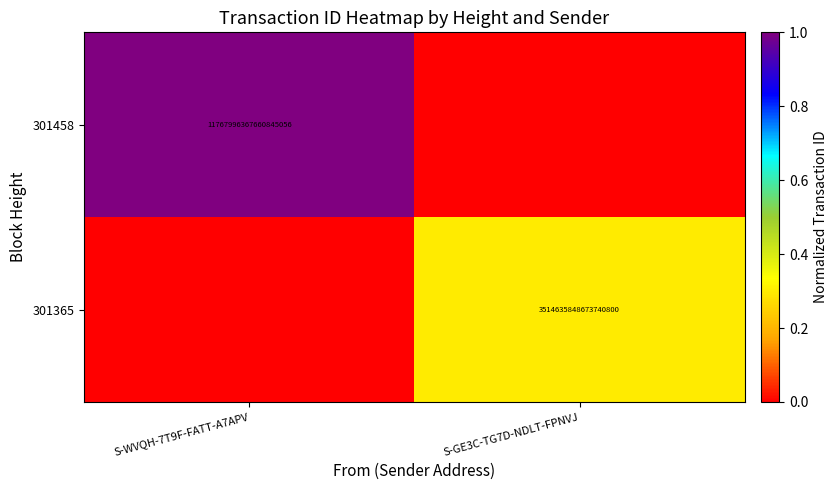

The 301365 series shows 2362063612469489152 at S-GE3C-TG7D-NDLT-FPNVJ. True or false?

False